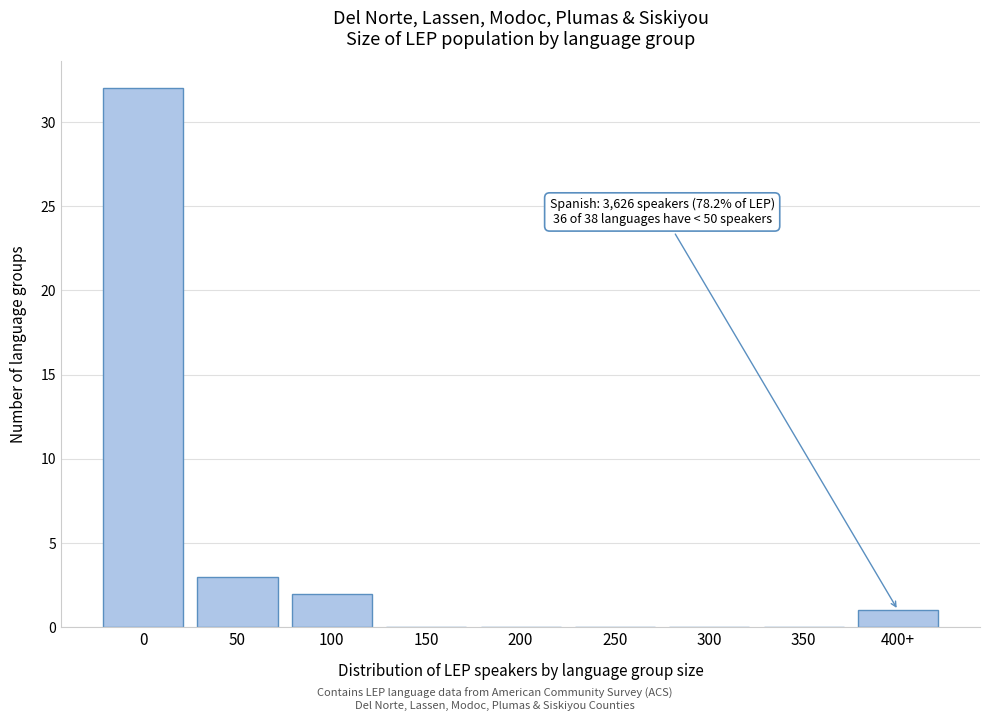

Reading left to right, list all the values displayed in this chart.

0=32	50=3	100=2	150=0	200=0	250=0	300=0	350=0	400+=1